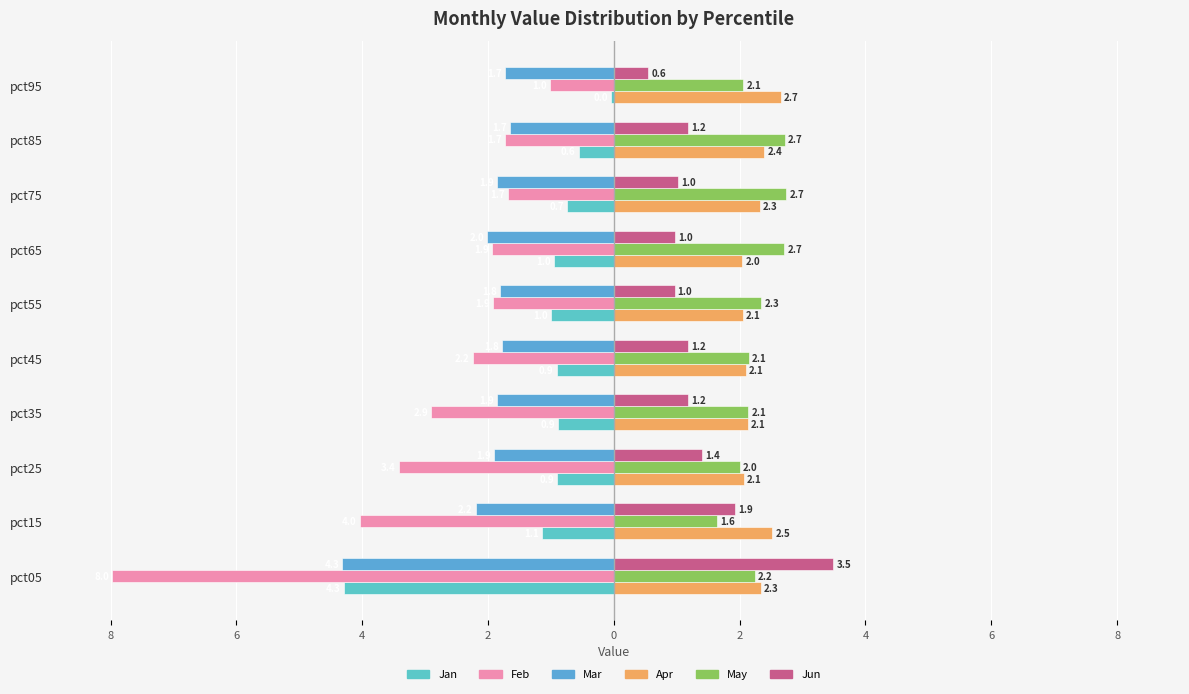

Which series has the largest total across all categories?

May